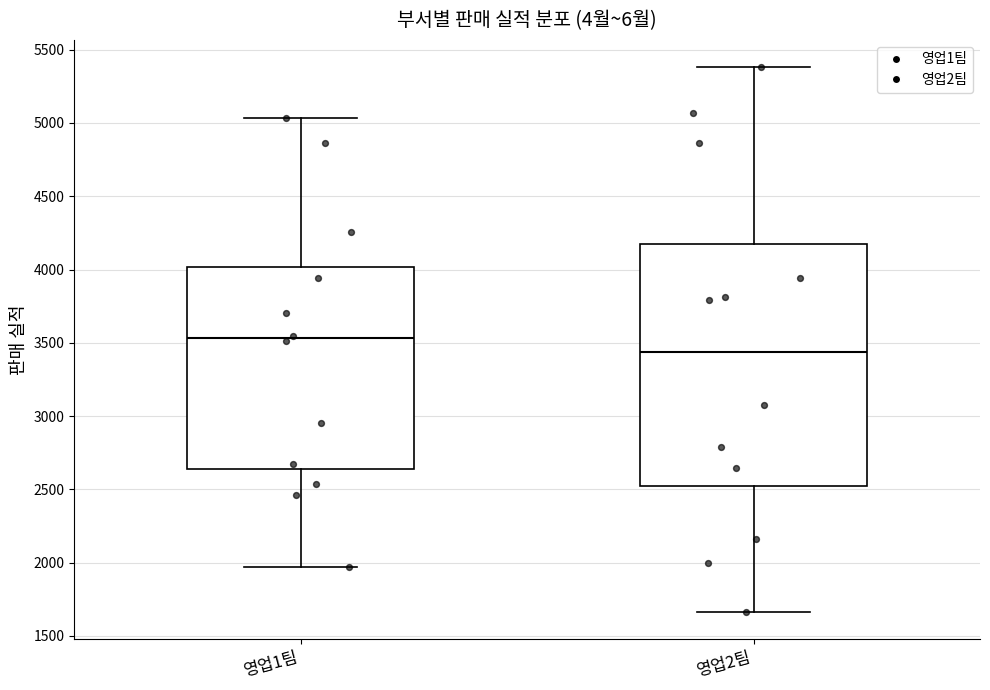

Reading left to right, transcribe this box plot: for each box, give where its median line is, the range the box spans, and where its two whiskers end, as read against the y-axis. The values are not printed on the chart, so give them approximately, as read against the axis.

영업1팀: median 3550, box 2650 to 4000, whiskers 1950 to 5050
영업2팀: median 3450, box 2550 to 4200, whiskers 1650 to 5400